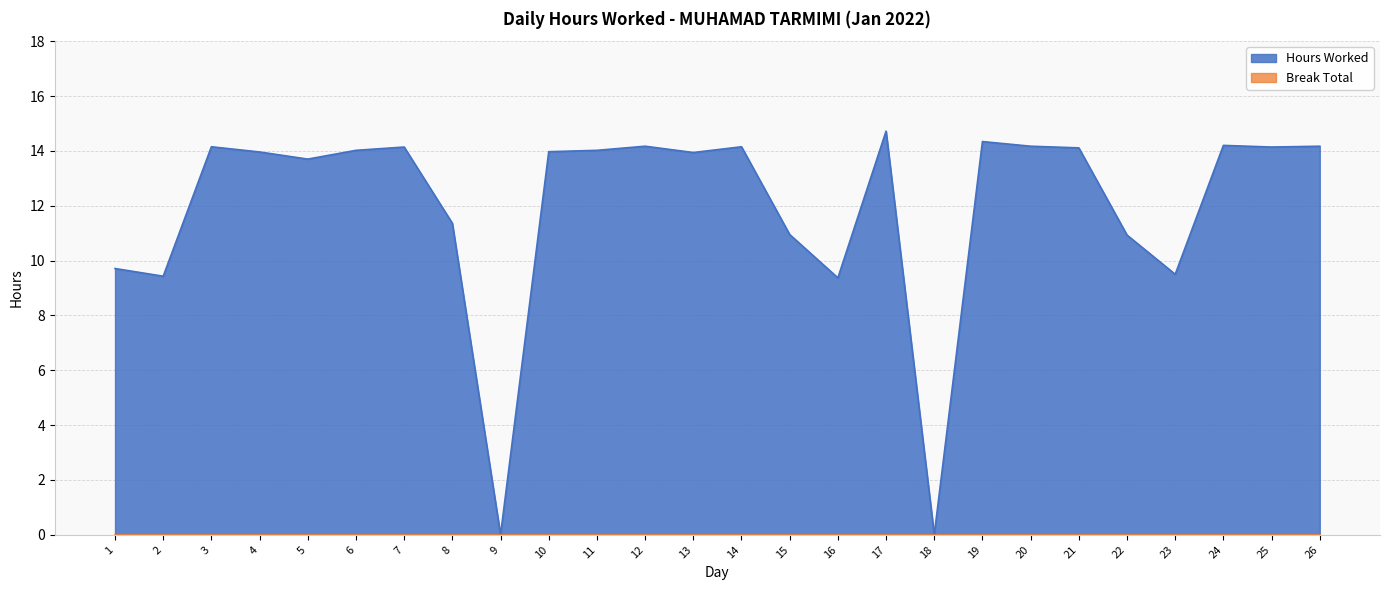

What is the sum of all values?

311.3